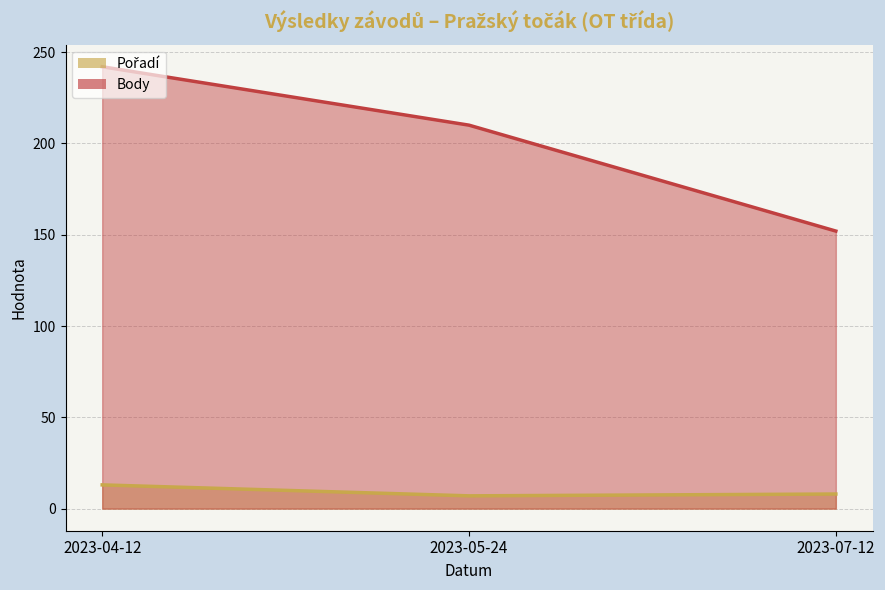

List the series in order of their peak value, lowest first.

Pořadí, Body